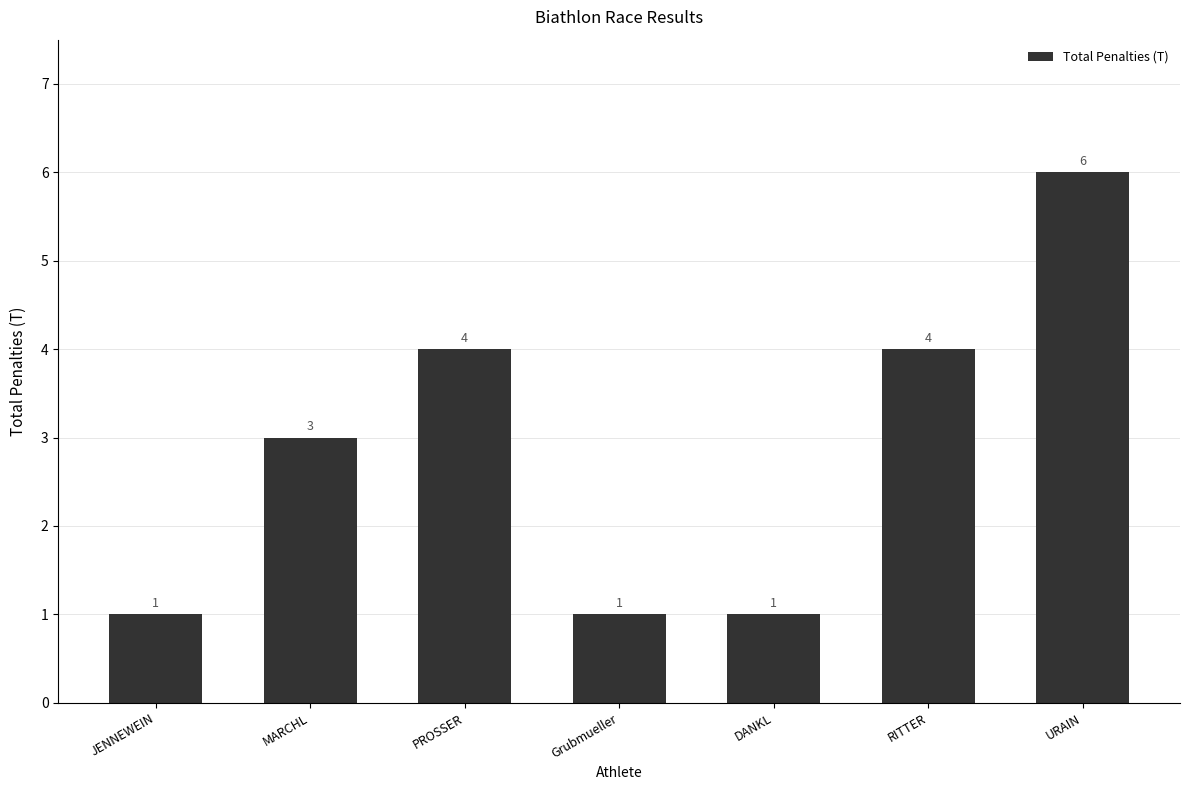

How many data points does each series have?

7